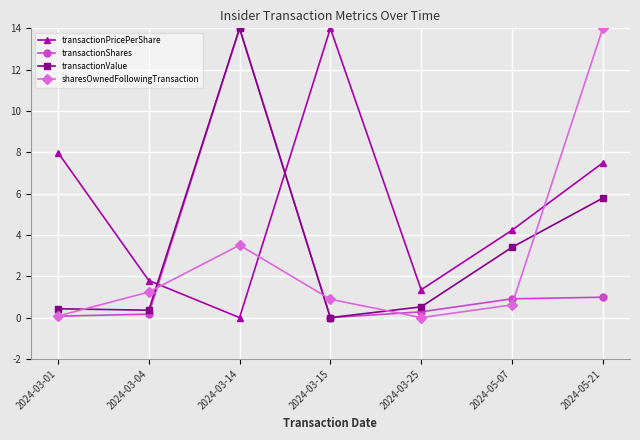

Which category has the highest value in the transactionPricePerShare series?

2024-03-15